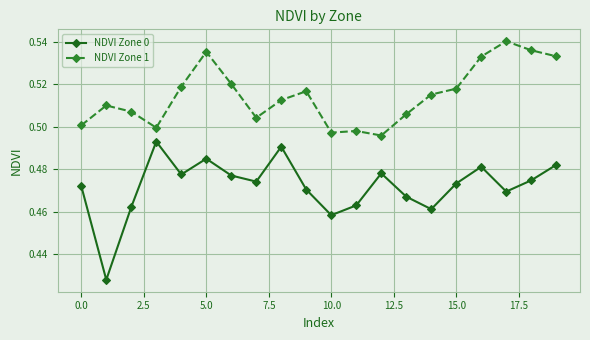

True or false: NDVI Zone 1 and NDVI Zone 0 intersect in this chart.

False